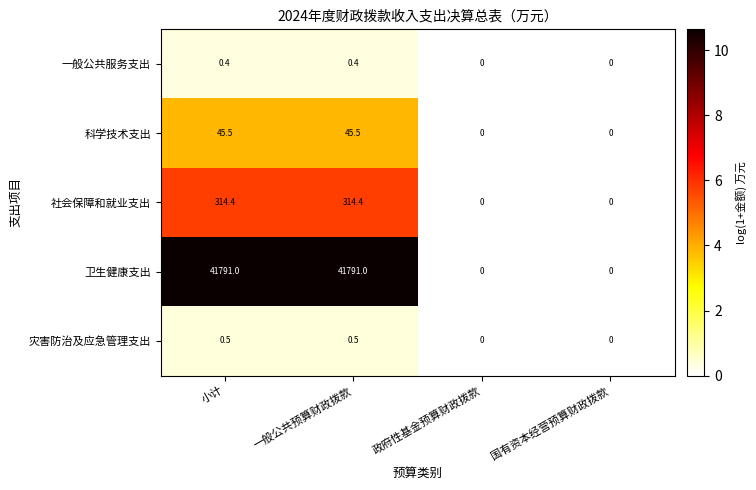

Rank the series at 一般公共预算财政拨款 from lowest to highest value.

一般公共服务支出, 灾害防治及应急管理支出, 科学技术支出, 社会保障和就业支出, 卫生健康支出